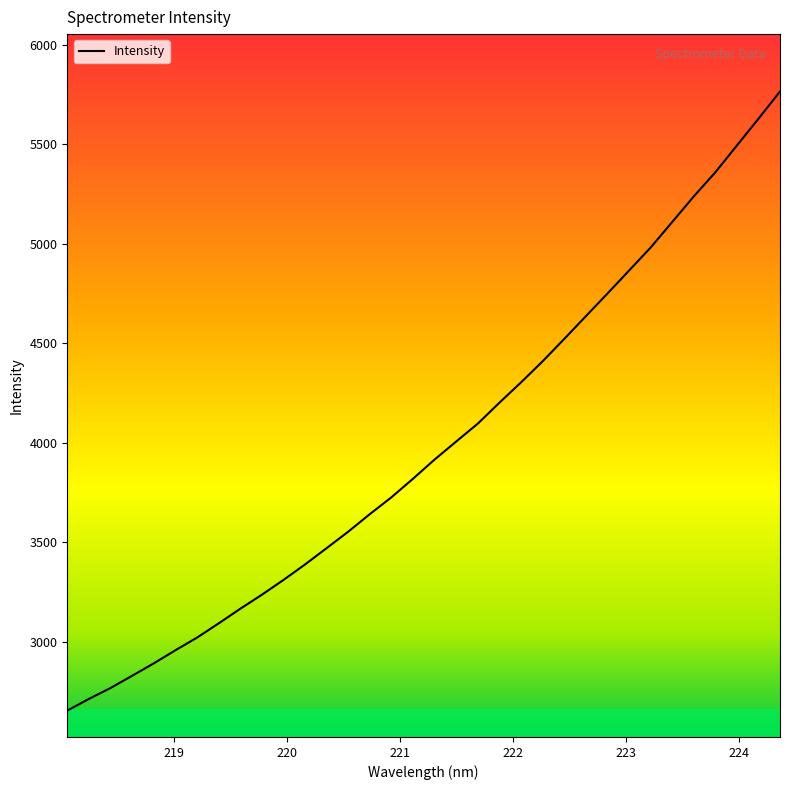

Does the chart display data point markers on the line(s)?

No